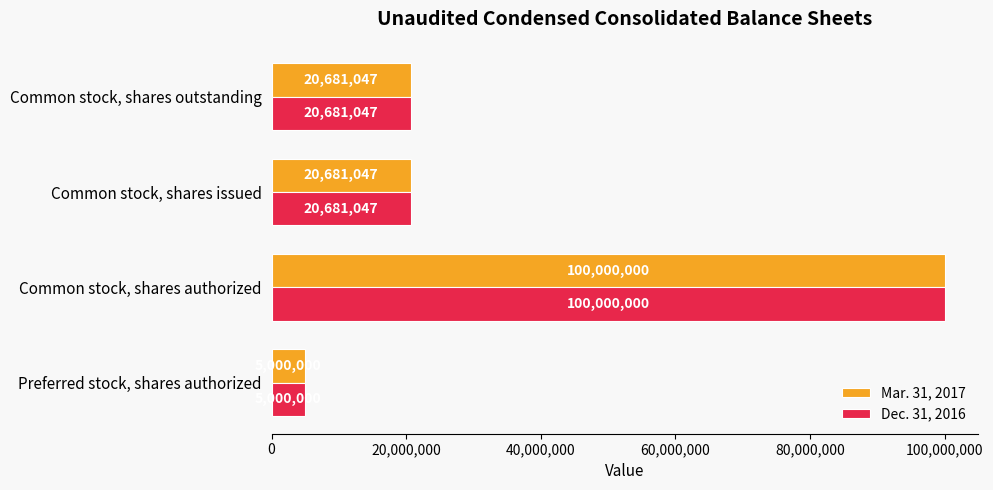

What value does the Dec. 31, 2016 series have at Common stock, shares issued?

20681047